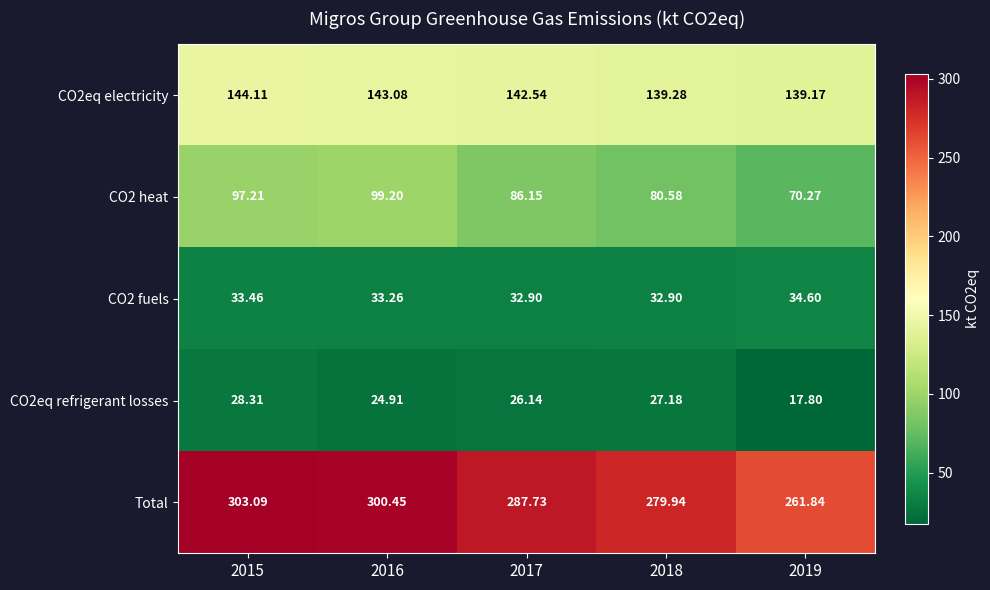

Which series has the largest total across all categories?

Total